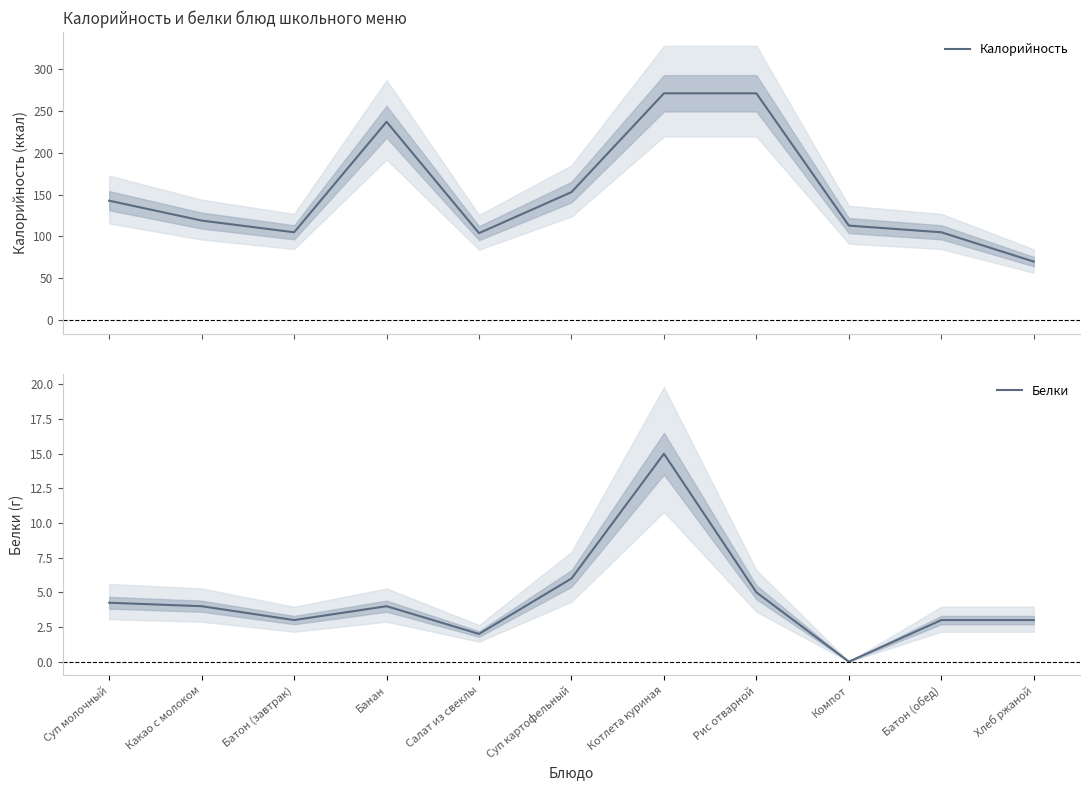

Which has a higher value, Батон (обед) or Какао с молоком?

Какао с молоком